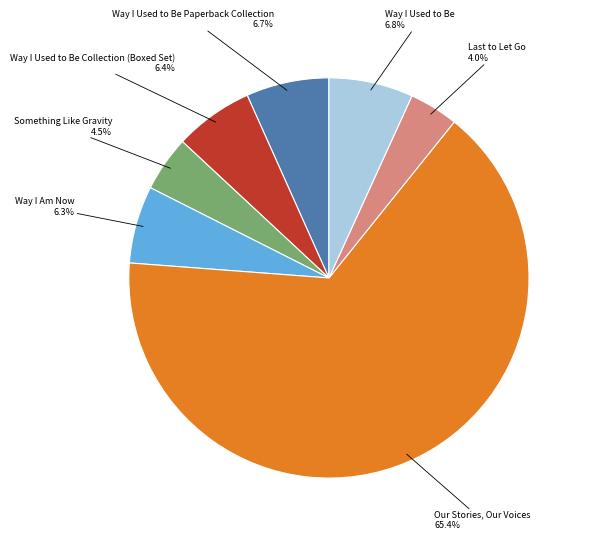

Count the number of slices in the pie.

7